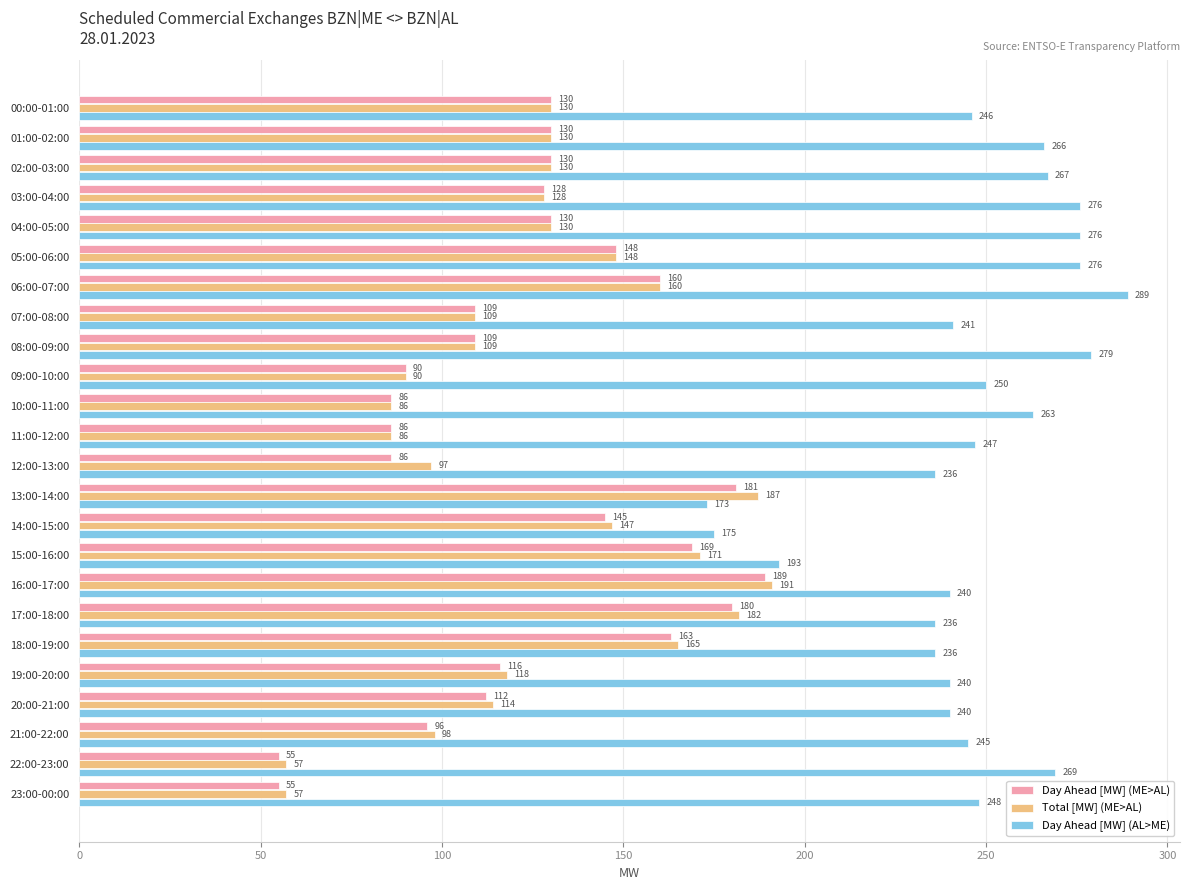

The value of Day Ahead [MW] (AL>ME) at 00:00-01:00 is 362. True or false?

False